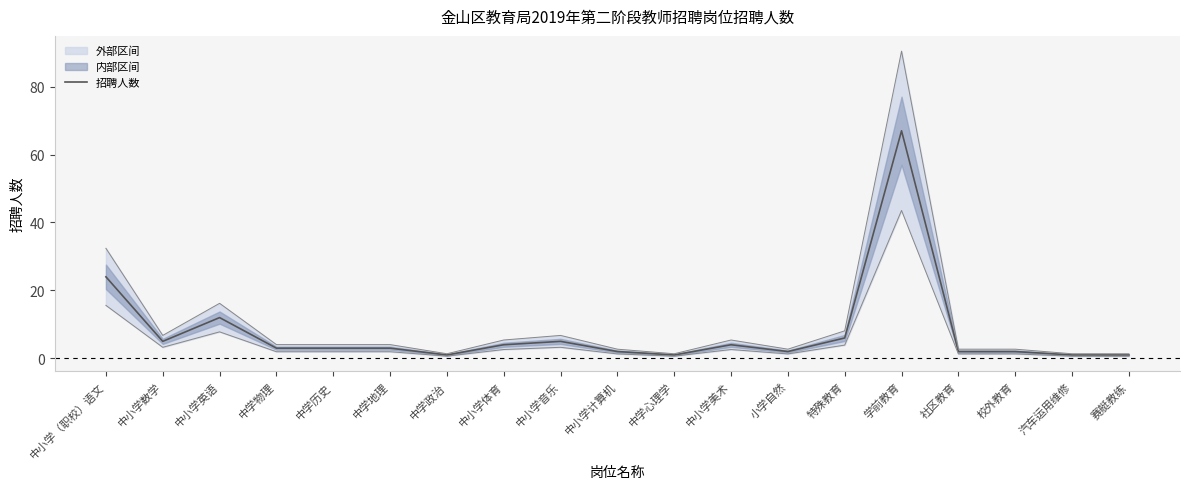

How many values are below 3?

8